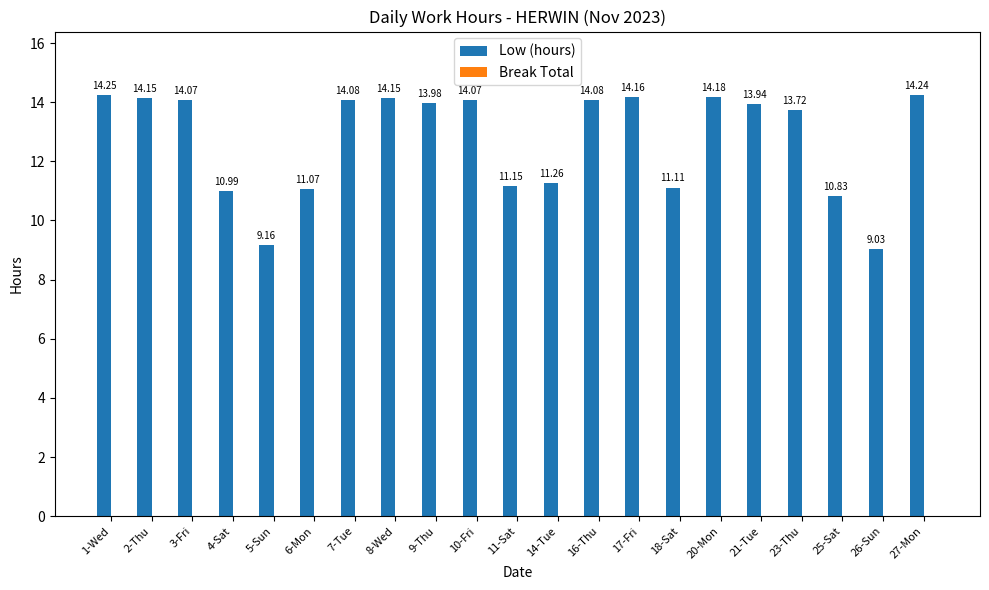

What is the difference between the maximum and minimum values?

5.2